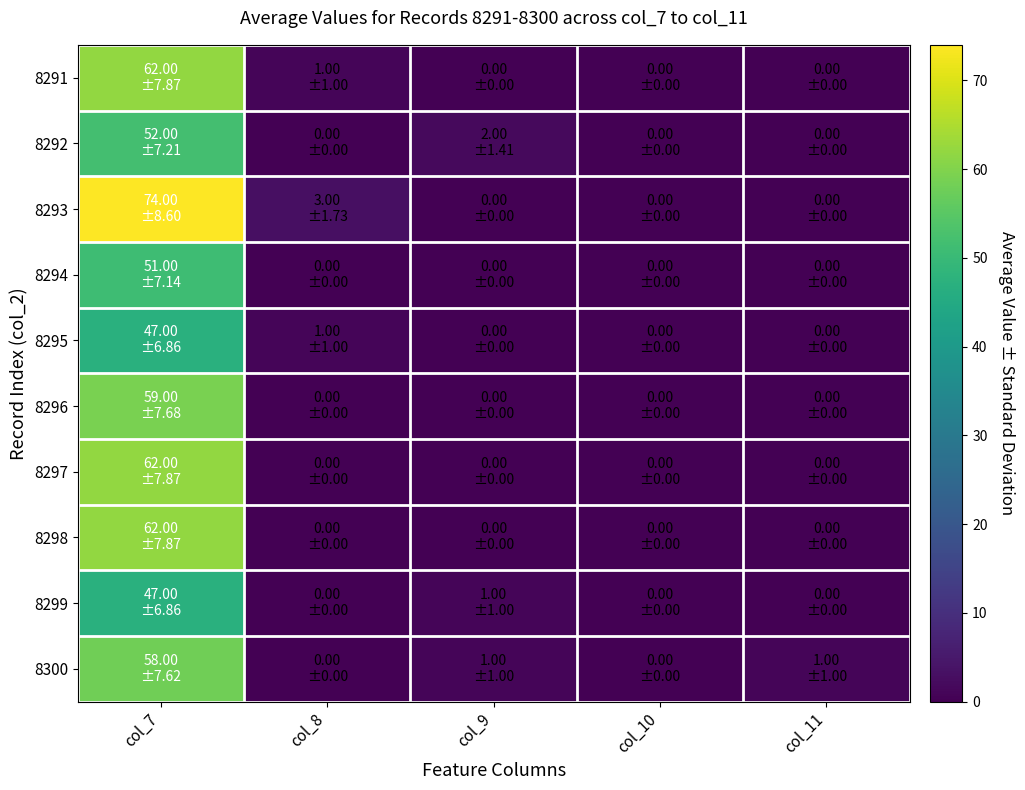

At col_9, list the series in order from largest to smallest.

8292, 8299, 8300, 8291, 8293, 8294, 8295, 8296, 8297, 8298